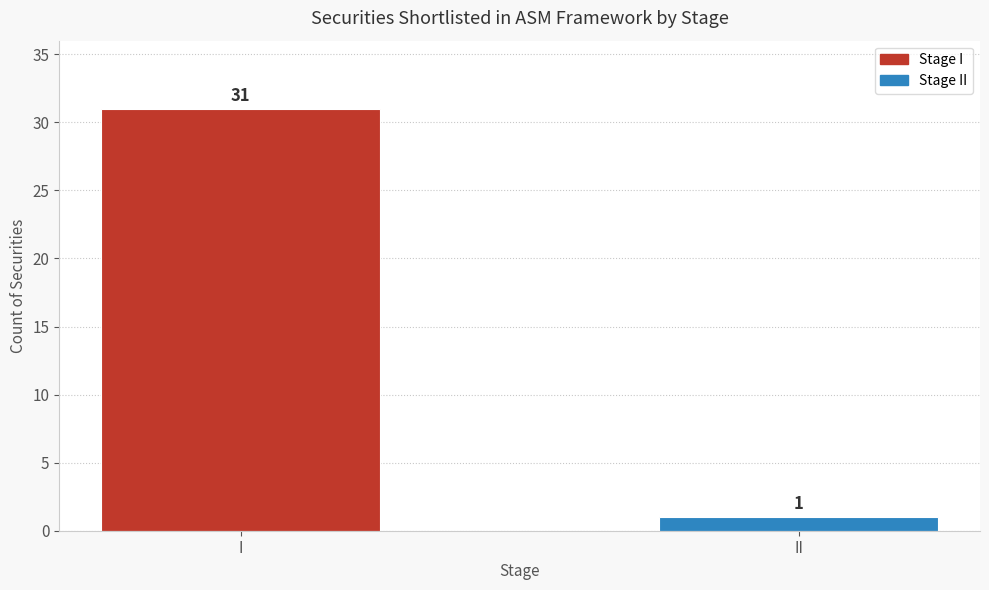

What is the greatest value displayed?

31